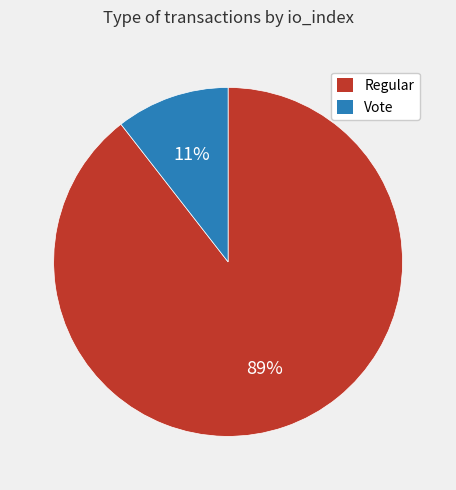

Is there a majority slice in this chart?

Yes